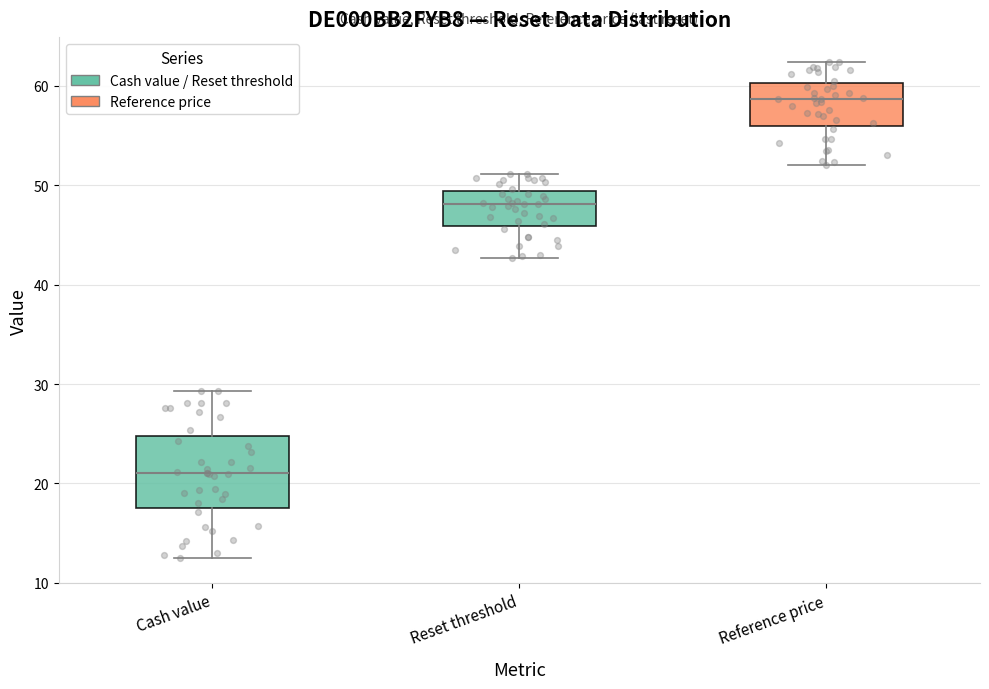

Which box's median line is the highest?

Reference price